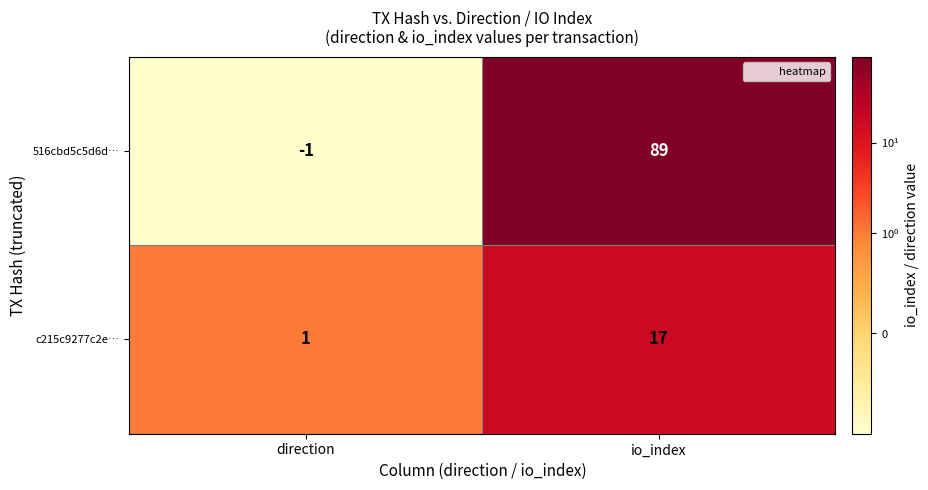

What is the sum of all 516cbd5c5d6d… values?

88